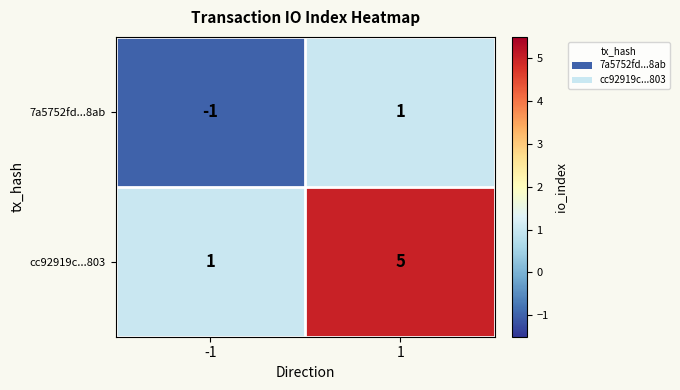

What is the sum of the cc92919c...803 values at 1 and -1?

6